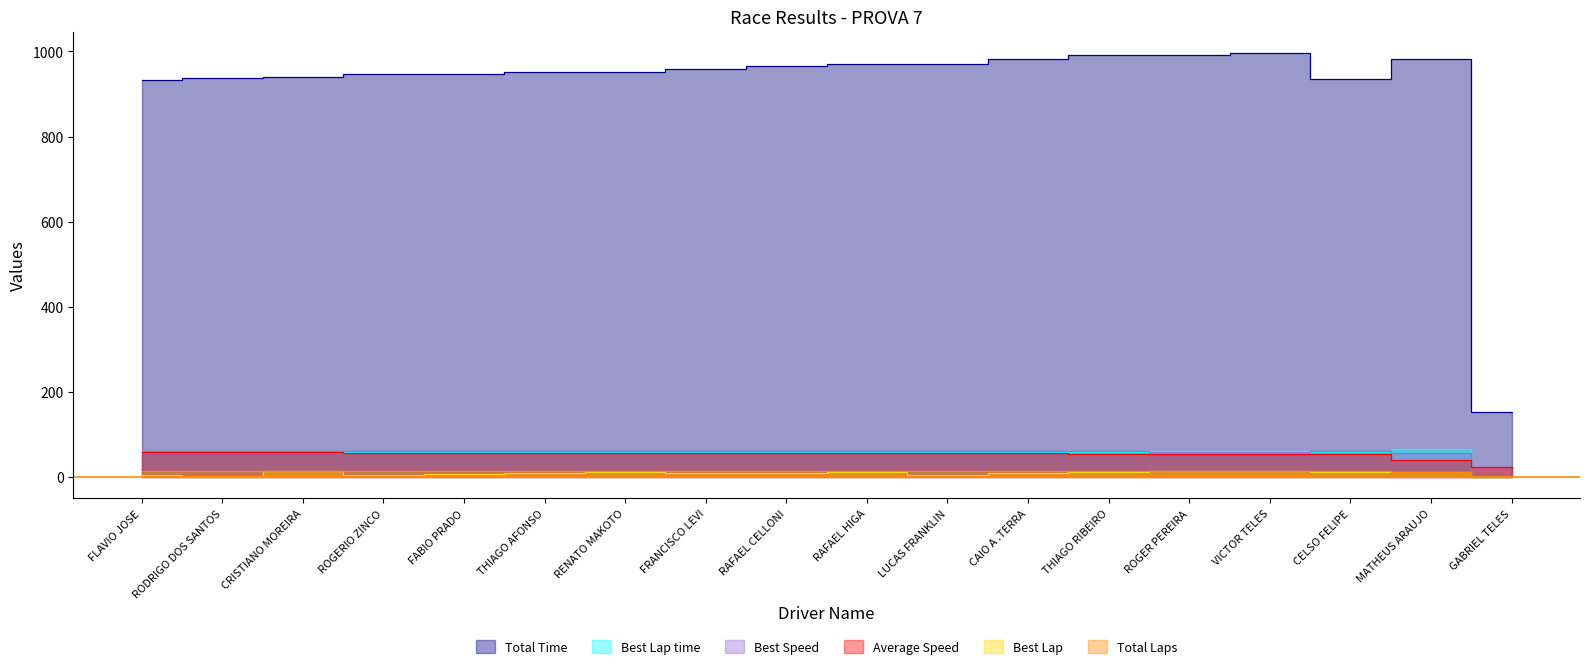

True or false: Best Lap time has a value of 58.6 at RAFAEL HIGA.

True